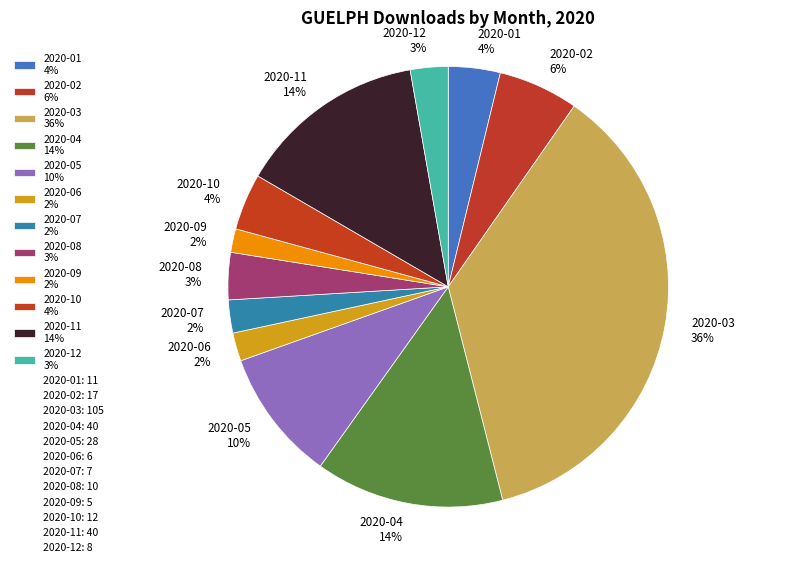

Count the number of slices in the pie.

12